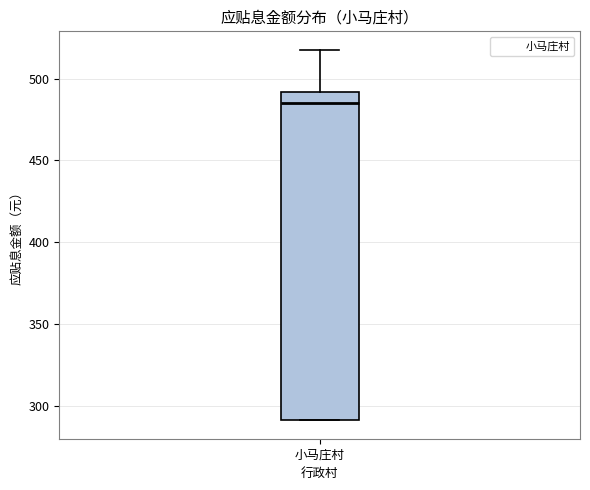

Where does the upper whisker of the box for 小马庄村 end on the y-axis? The values are not printed on the chart, so give them approximately, as read against the axis.

520